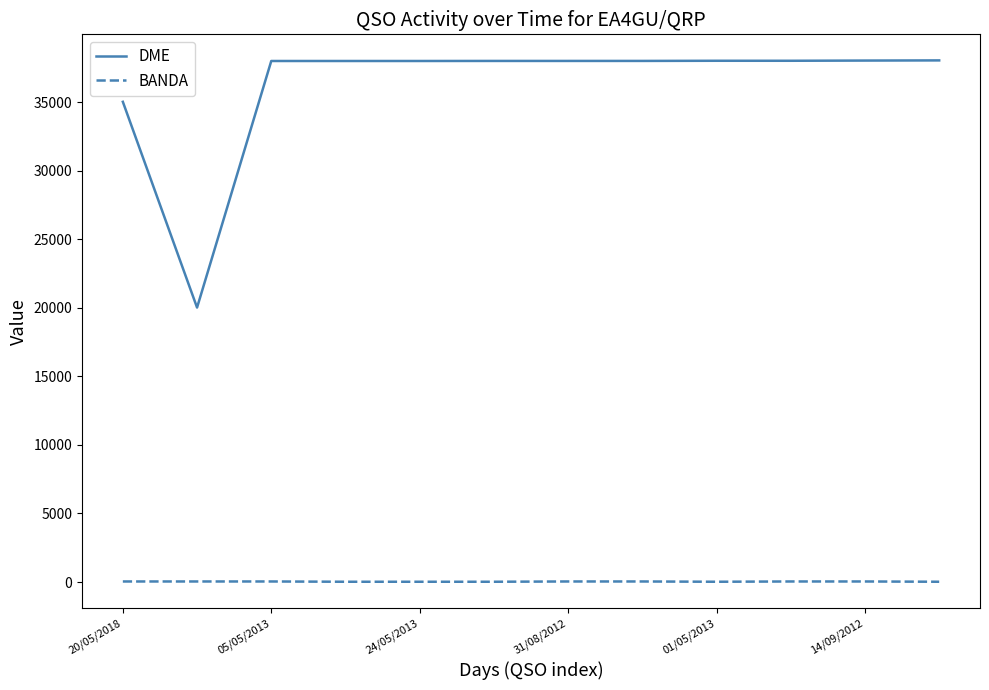

Which series has the widest spread of values?

DME